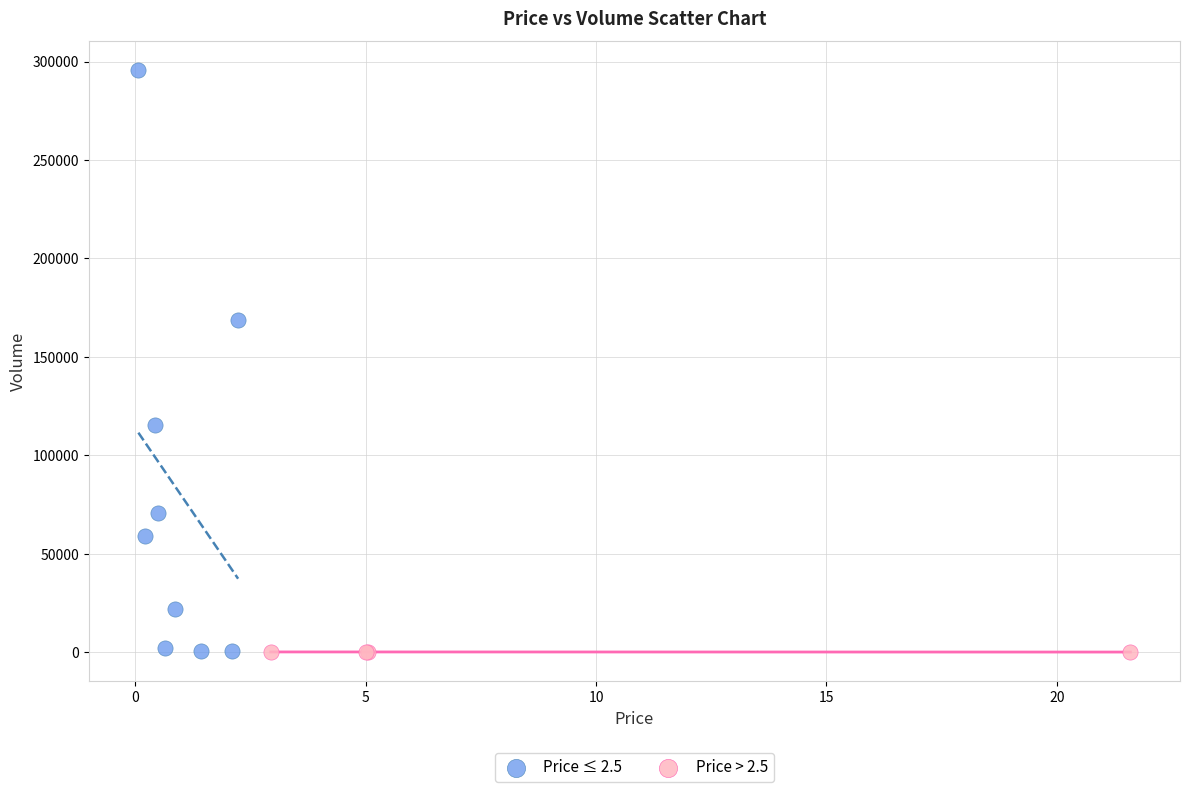

What are all the series names shown in the legend?

Price ≤ 2.5, Price > 2.5